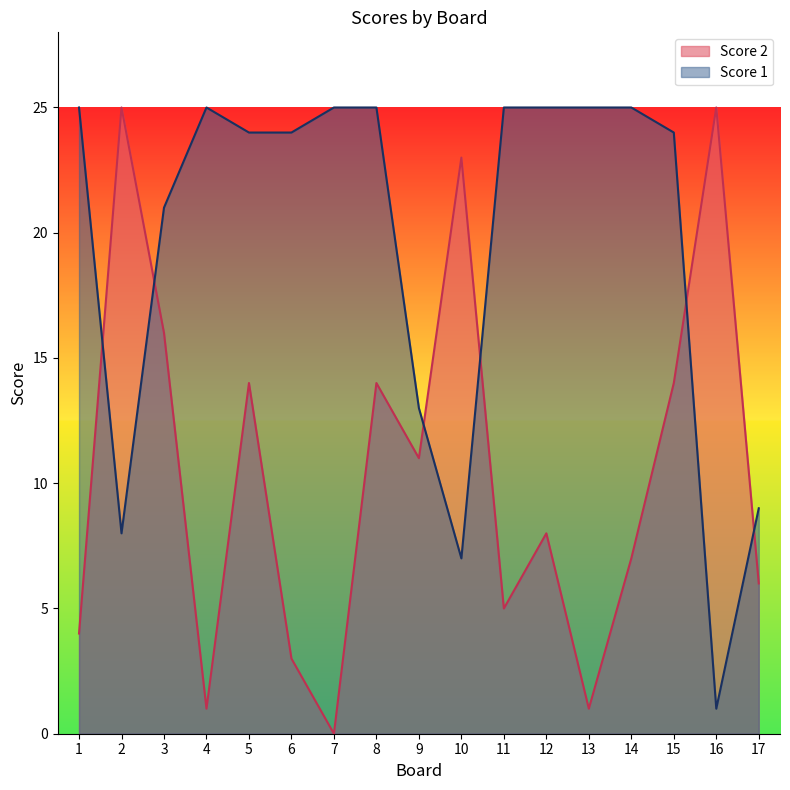

What is the value of the Score 1 point at the 14th from the left?

25